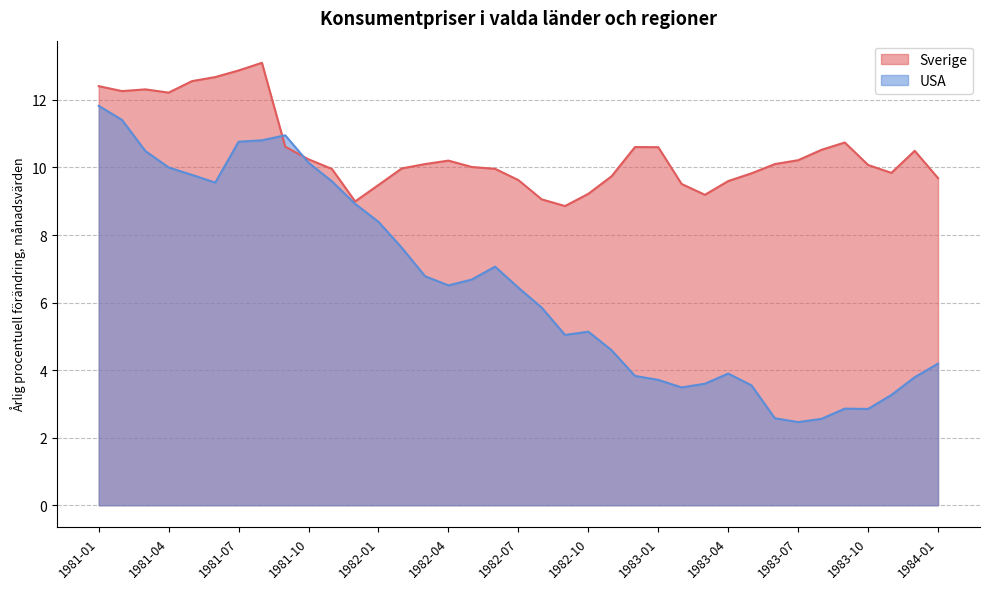

What value does the USA series have at 1981-06?

9.6